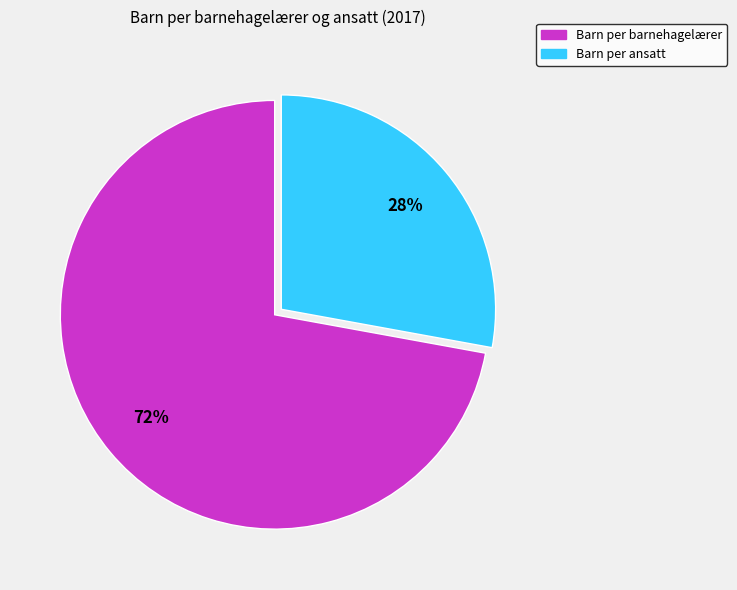

Is the sum of Barn per barnehagelærer and Barn per ansatt greater than half?

Yes